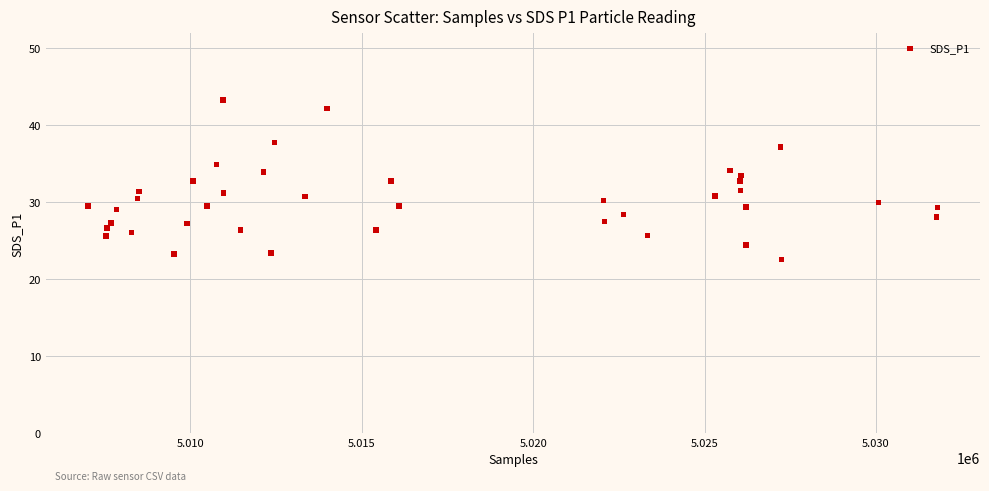

What is the range of X values (max minus min)?

24770.0